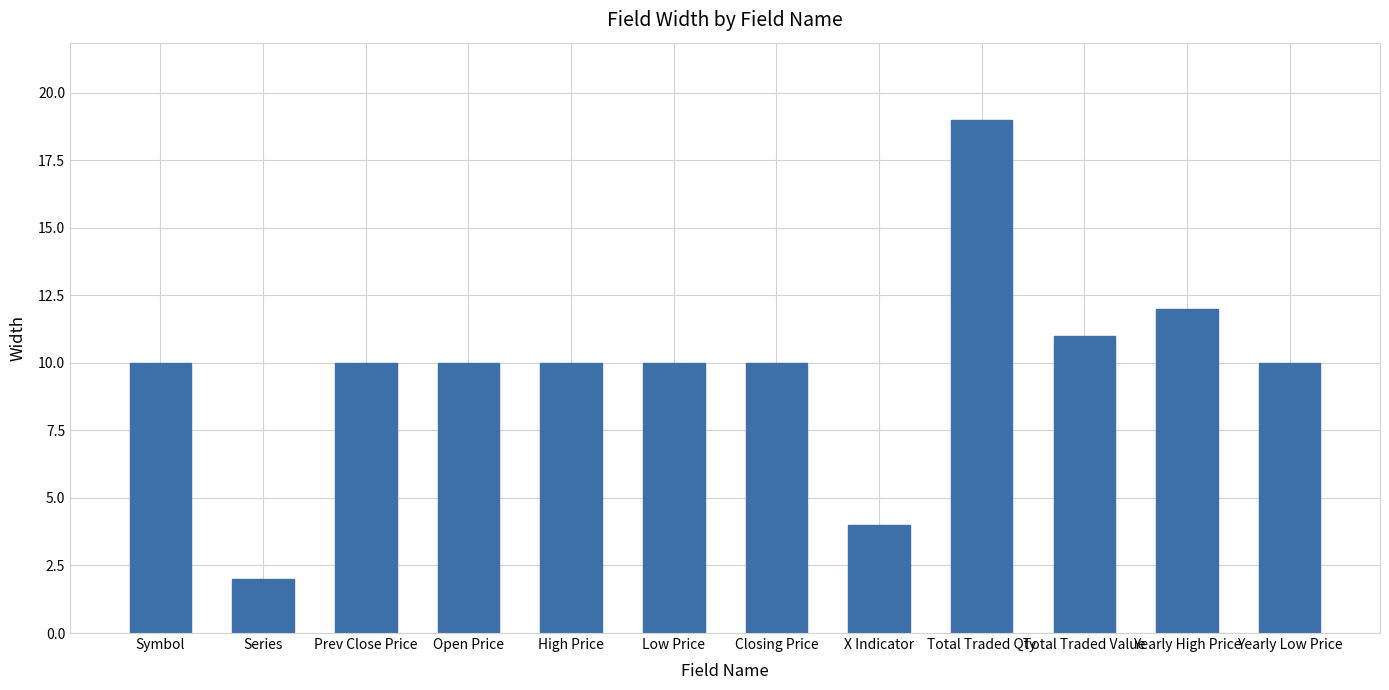

Which category has the highest value across all series?

Total Traded Qty